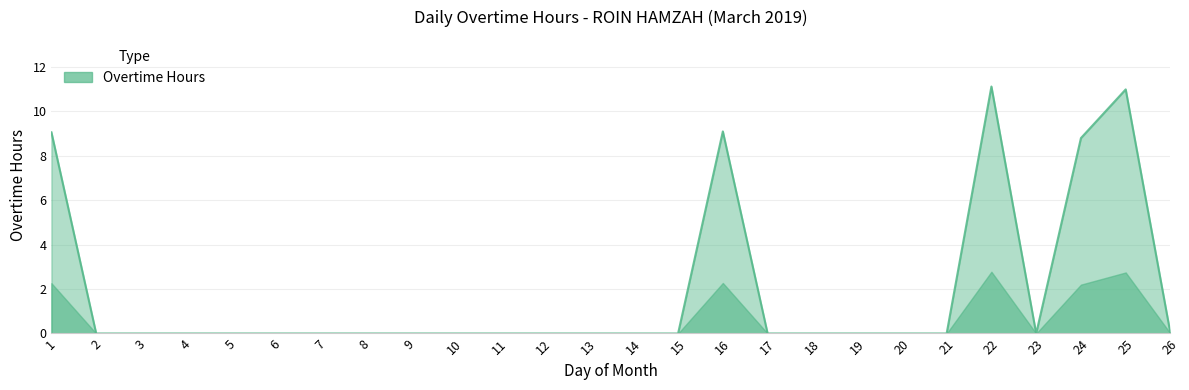

What is the value of the 16th point from the left?

9.1